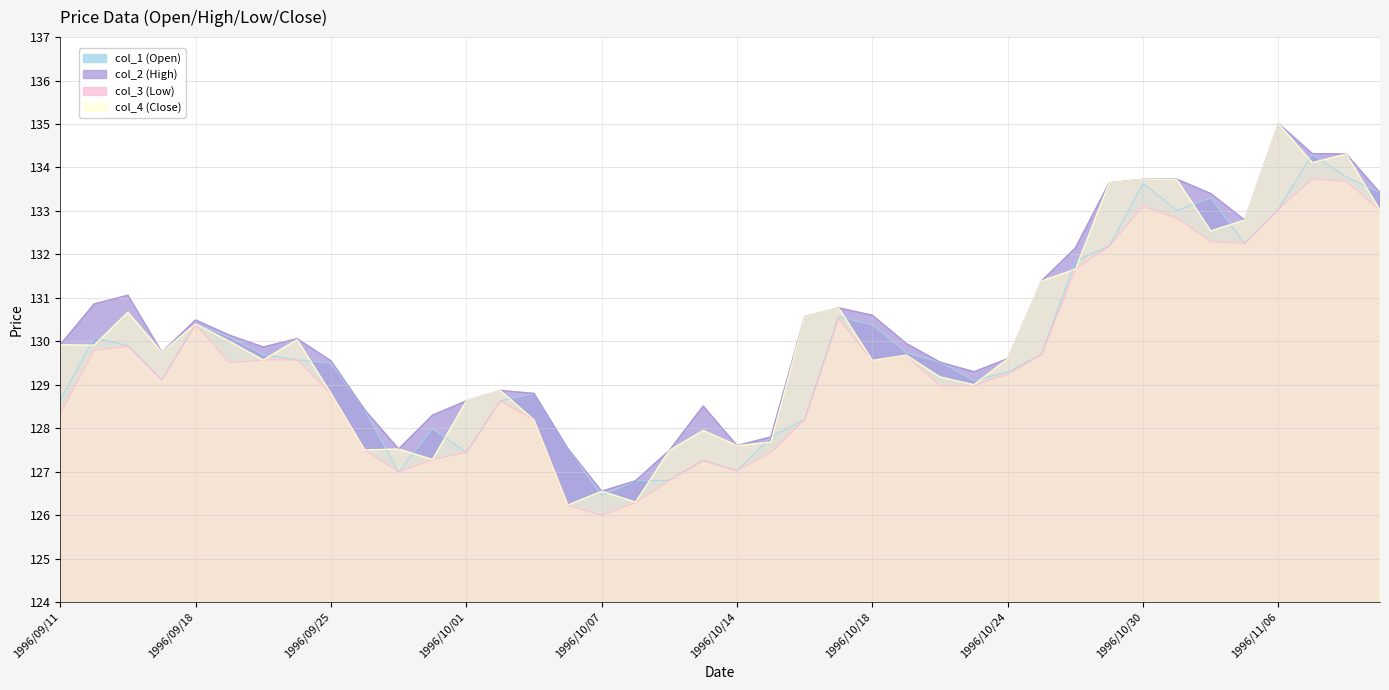

At how many categories does at least one series exceed 133?

8